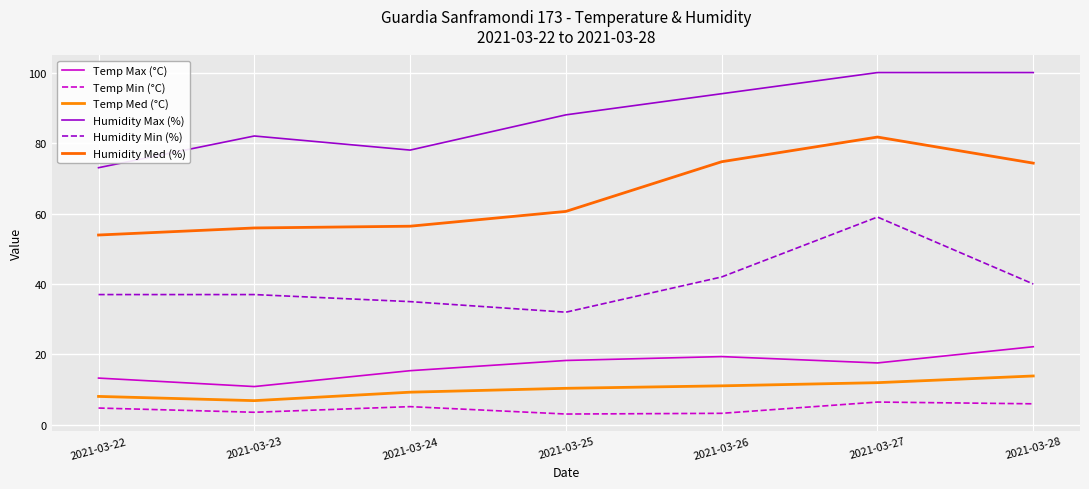

List the series in order of their peak value, highest first.

Humidity Max (%), Humidity Med (%), Humidity Min (%), Temp Max (°C), Temp Med (°C), Temp Min (°C)